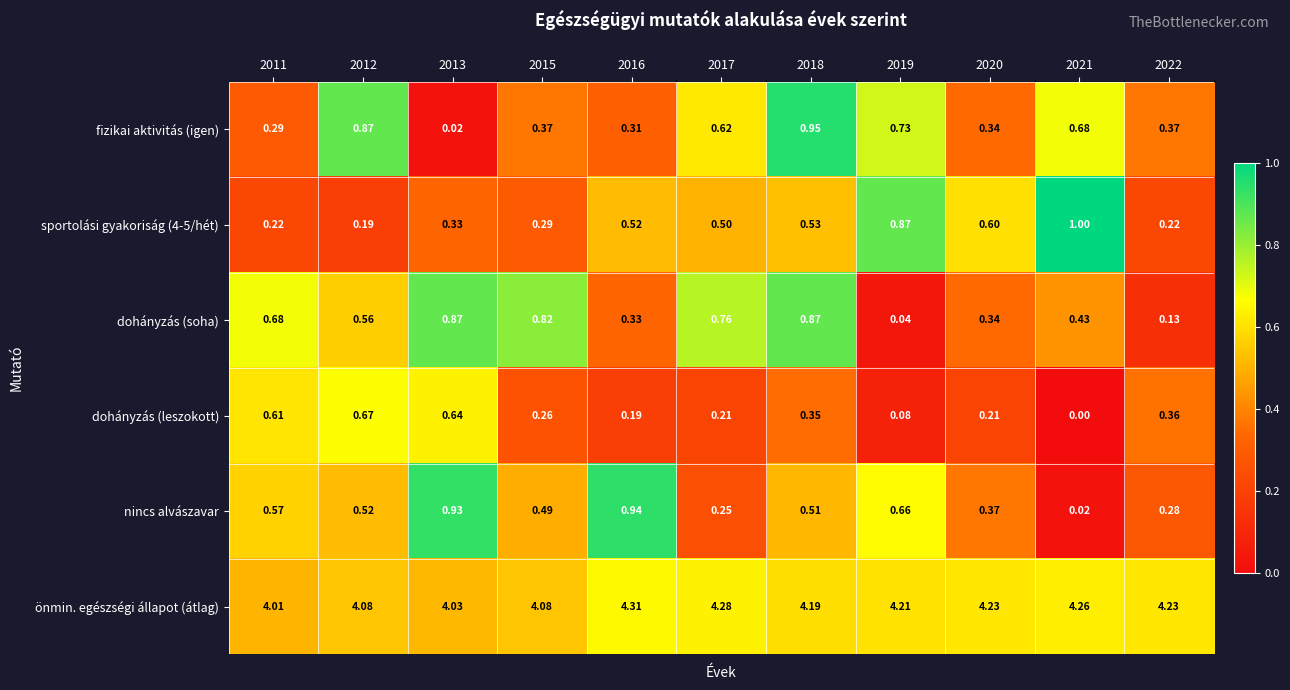

At which category is the sum across all series the highest?

2018